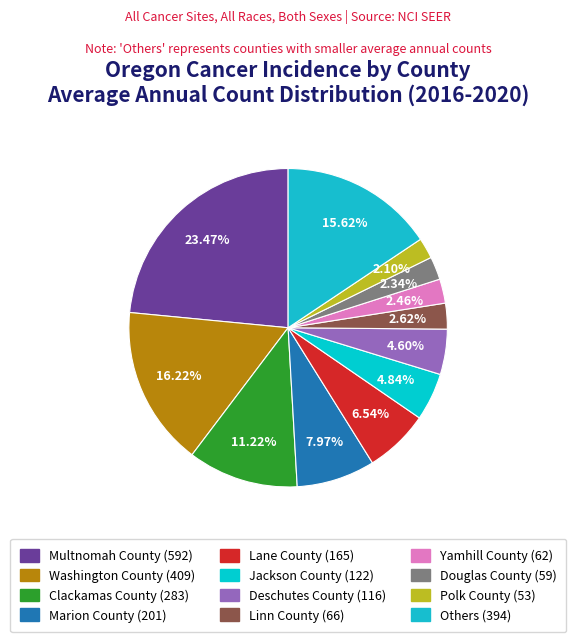

Count the number of slices in the pie.

12